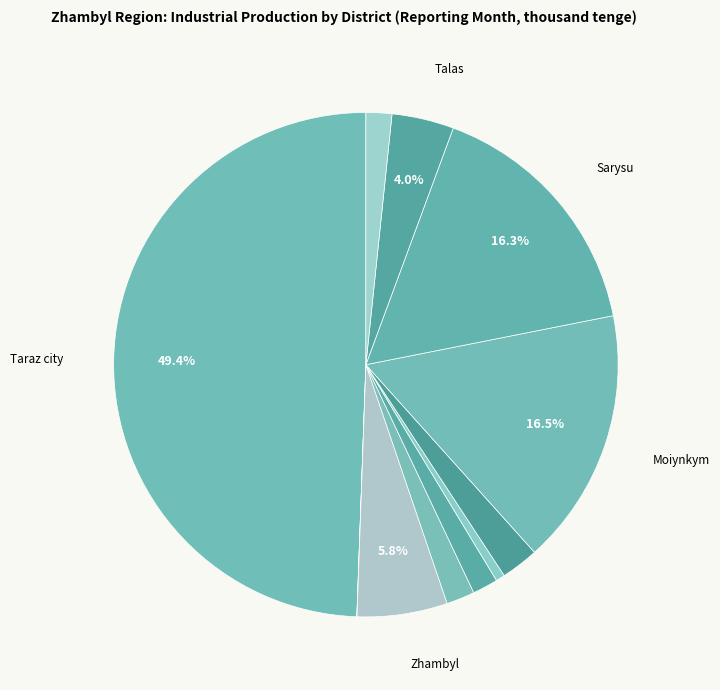

Which category has the biggest portion of the pie?

Taraz city